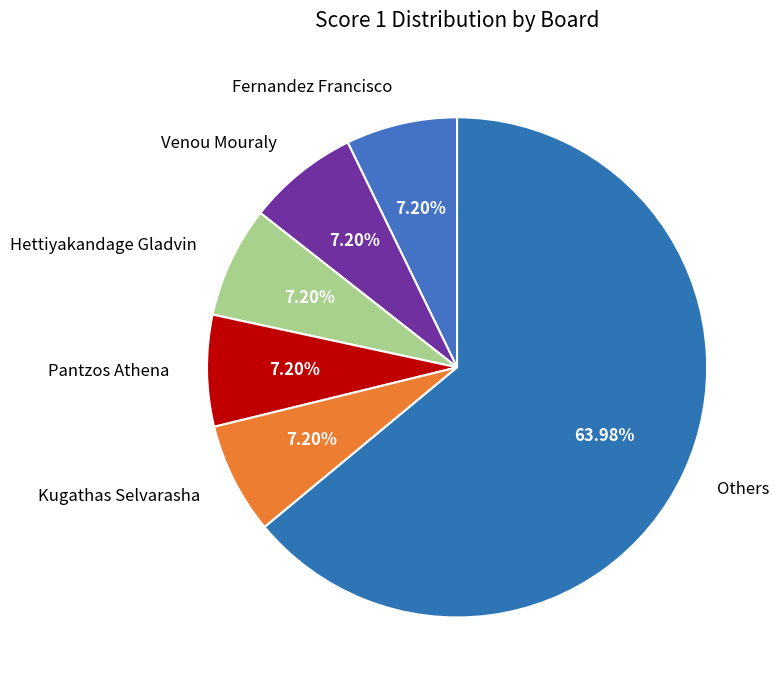

Which slice is the largest?

Others